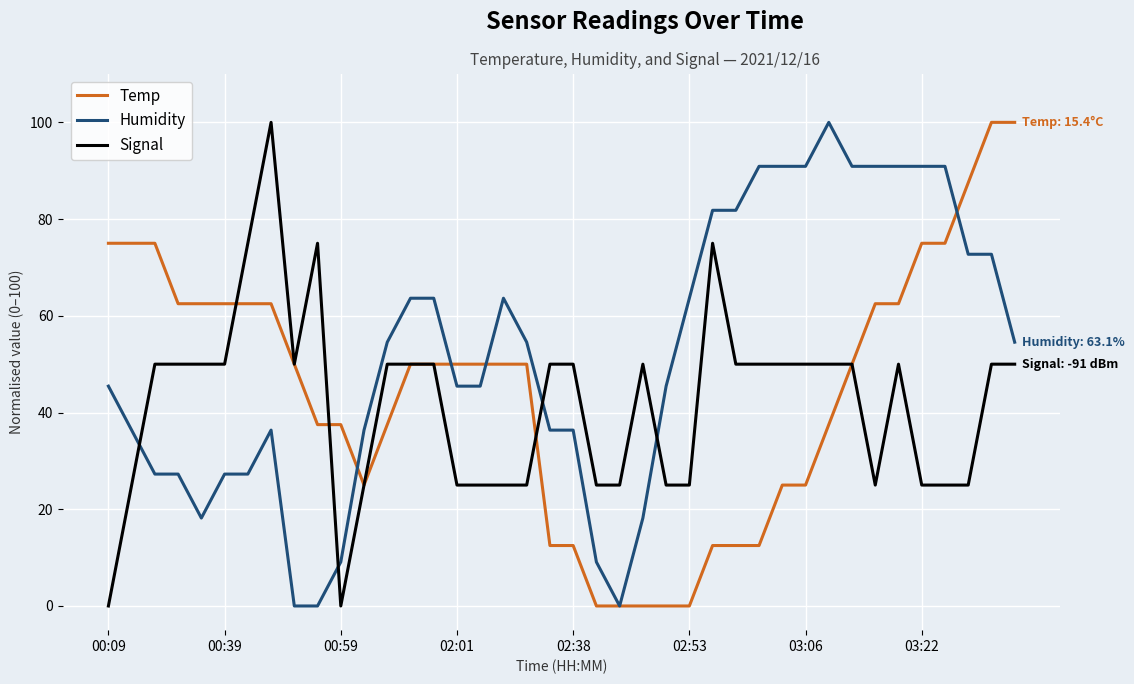

True or false: Humidity has more than 0 interior local peaks.

True